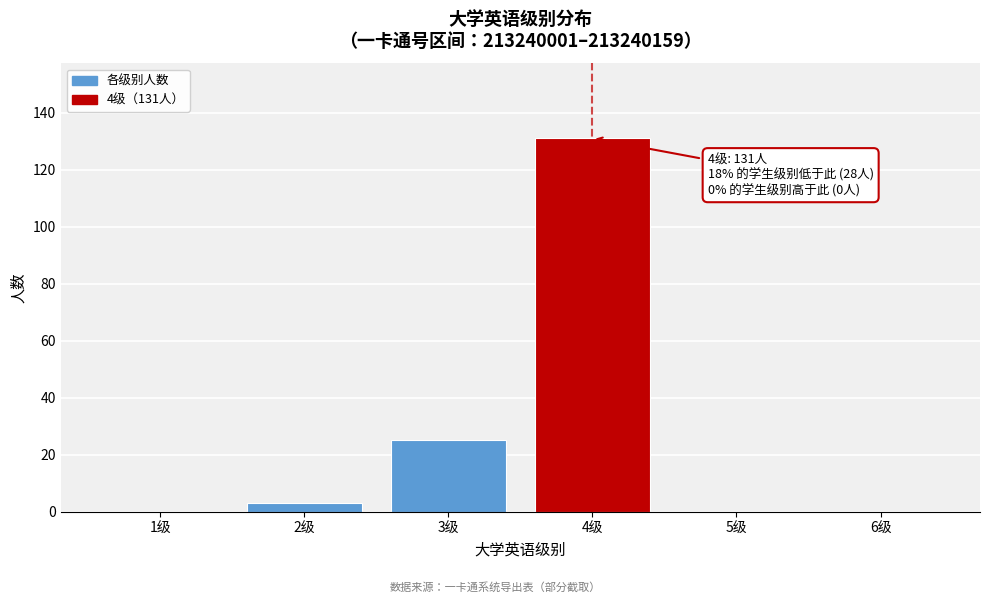

Reading left to right, extract all data points from this chart.

1级=0	2级=3	3级=25	4级=131	5级=0	6级=0